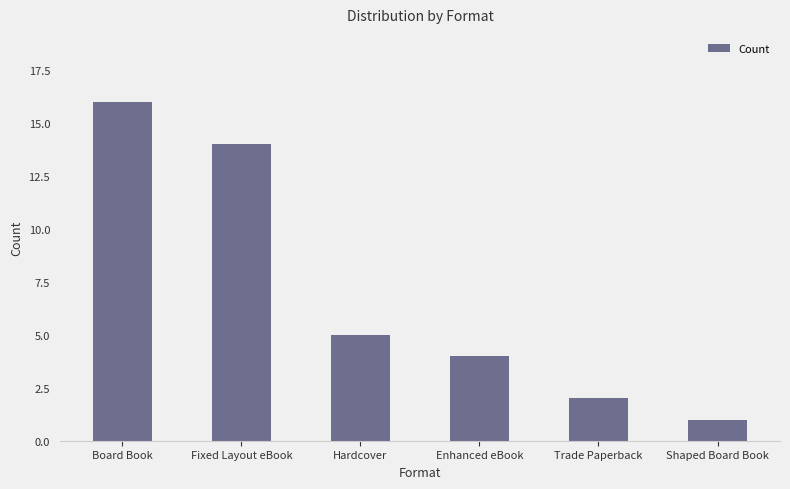

What is the difference between the second highest and minimum values?

13